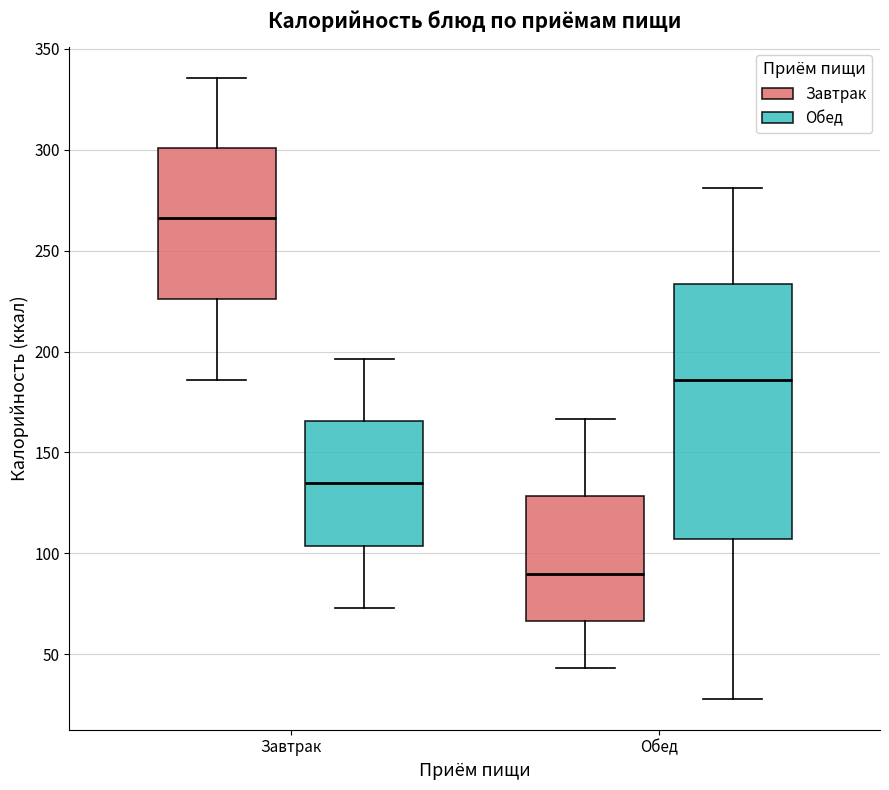

Which box's median line is the highest?

Завтрак (Завтрак)